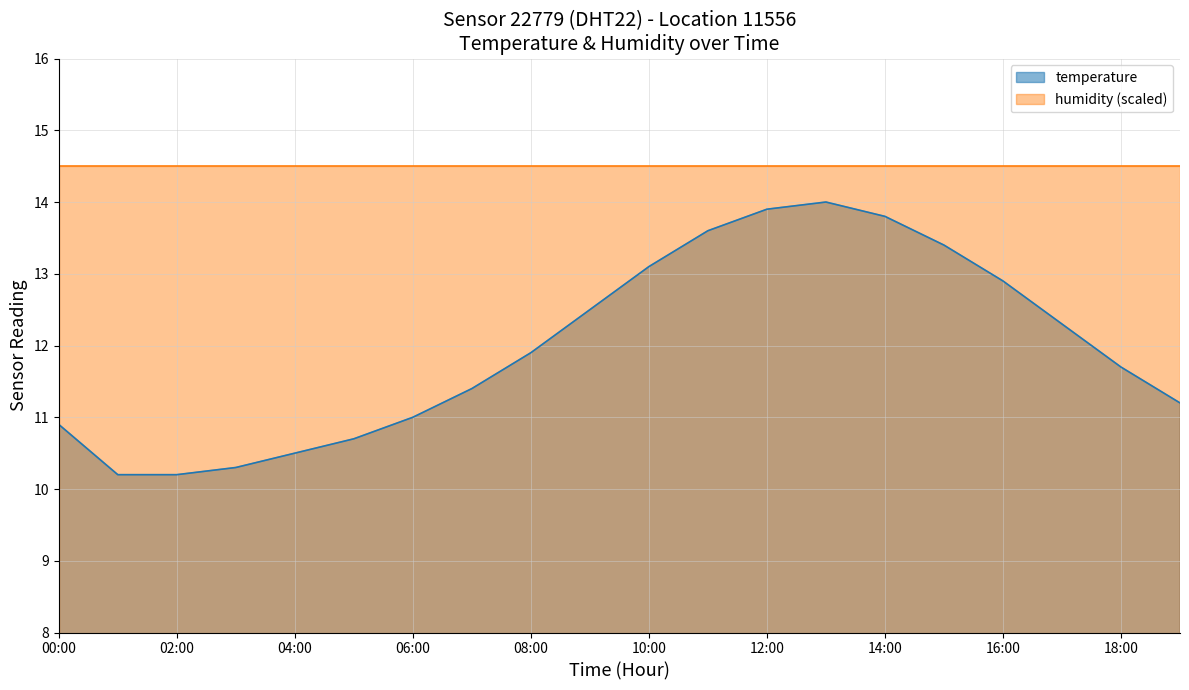

List the labels in order of value, largest first.

13:00, 12:00, 14:00, 11:00, 15:00, 10:00, 16:00, 09:00, 17:00, 08:00, 18:00, 07:00, 19:00, 06:00, 00:00, 05:00, 04:00, 03:00, 01:00, 02:00